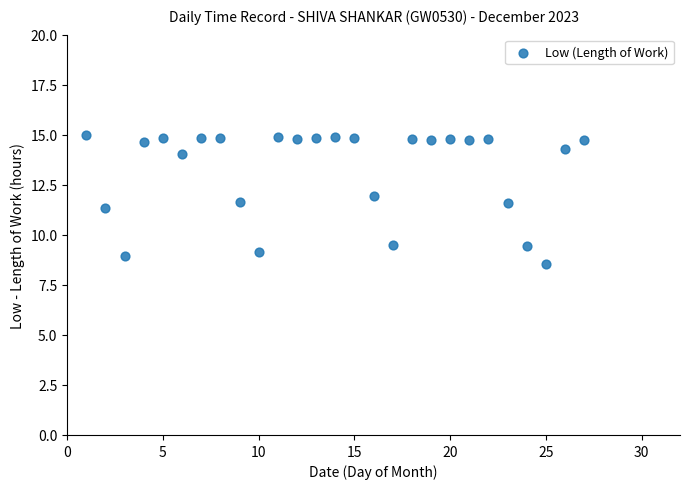

What is the range of X values (max minus min)?

26.0